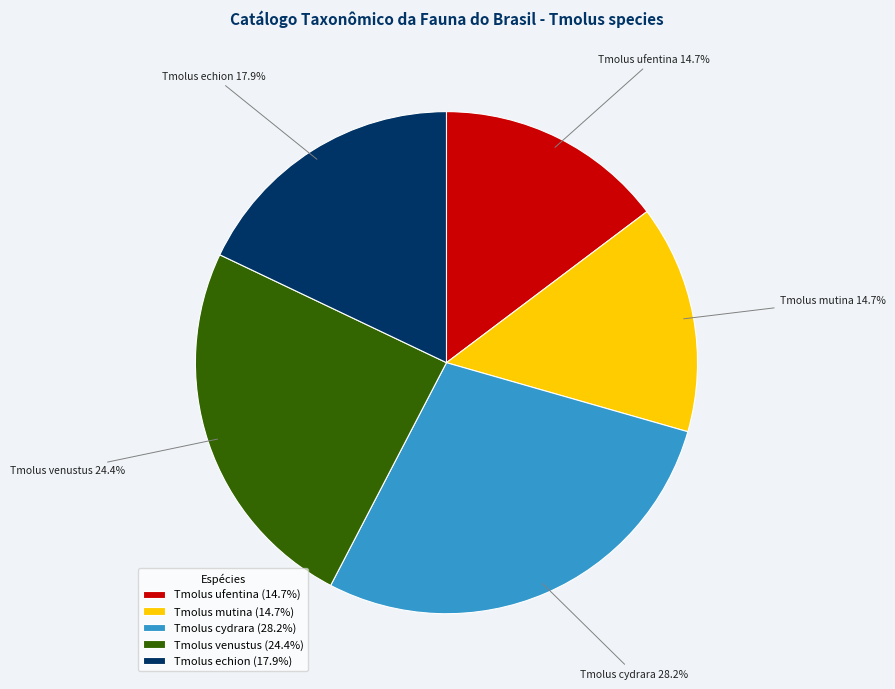

To the nearest percent, what percentage of the pie is Tmolus ufentina?

15%